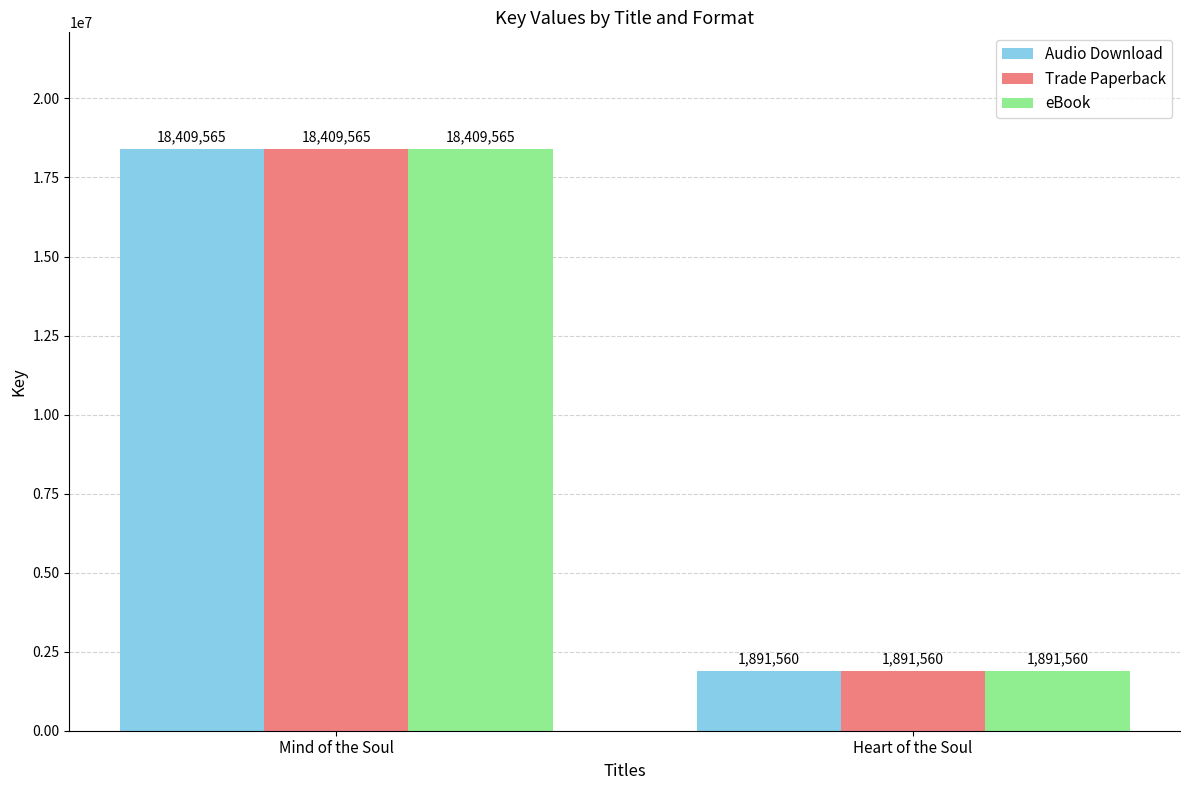

What is the approximate value of eBook at Mind of the Soul, to the nearest 100?

18409600